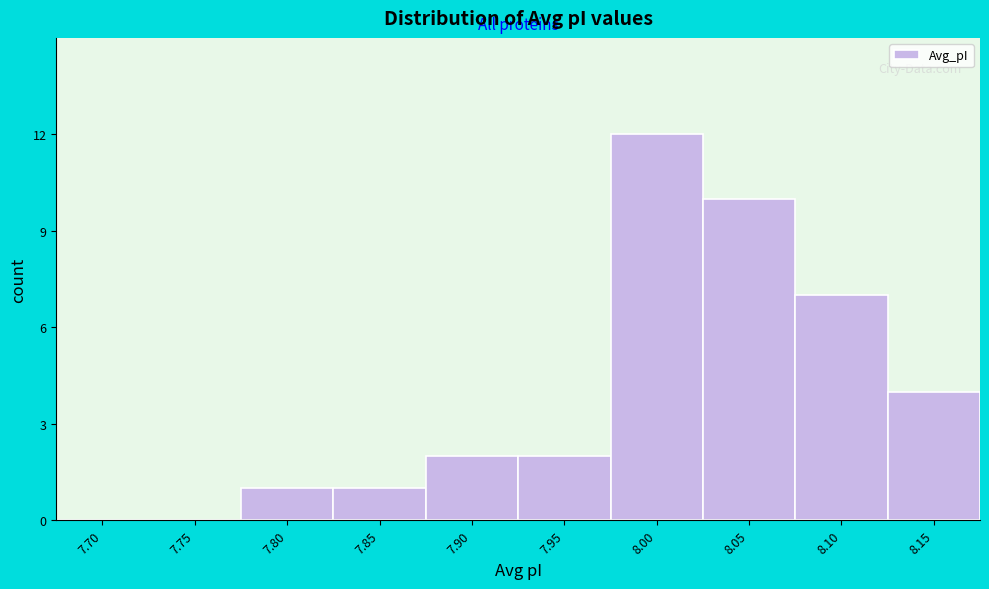

Reading left to right, transcribe all the data shown in this chart.

7.70=0	7.75=0	7.80=1	7.85=1	7.90=2	7.95=2	8.00=12	8.05=10	8.10=7	8.15=4